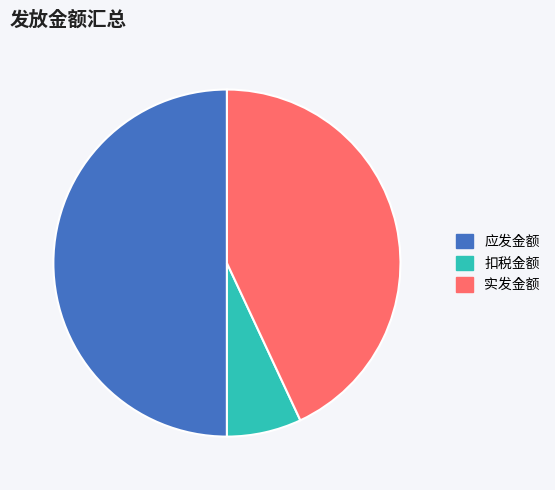

Which has a higher value, 应发金额 or 实发金额?

应发金额